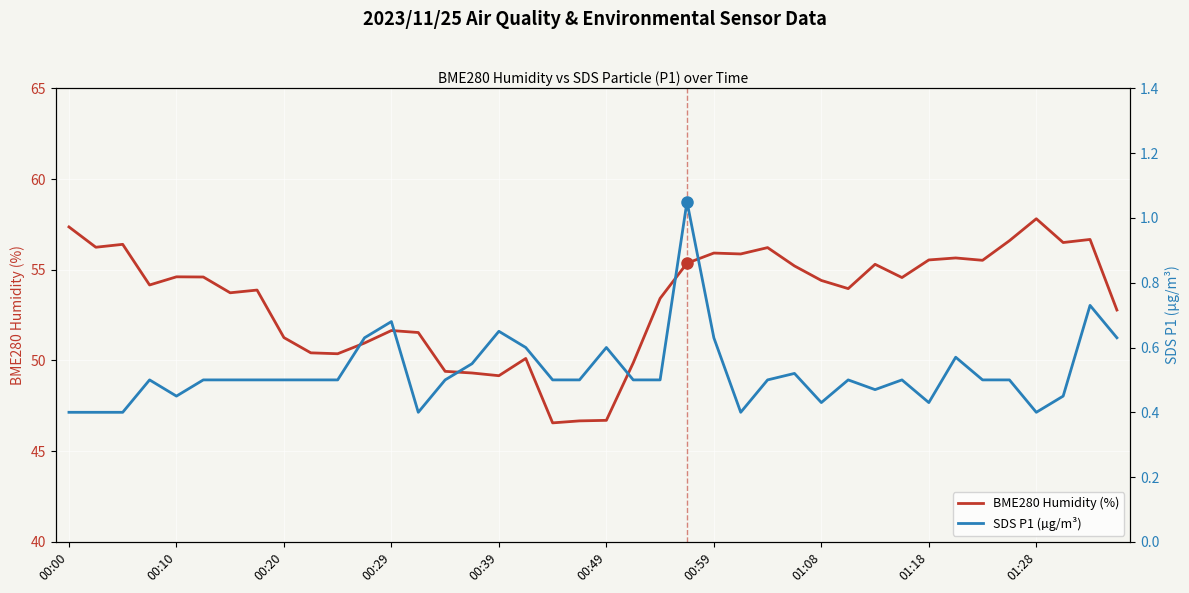

What are all the series names shown in the legend?

BME280 Humidity (%), SDS P1 (µg/m³)